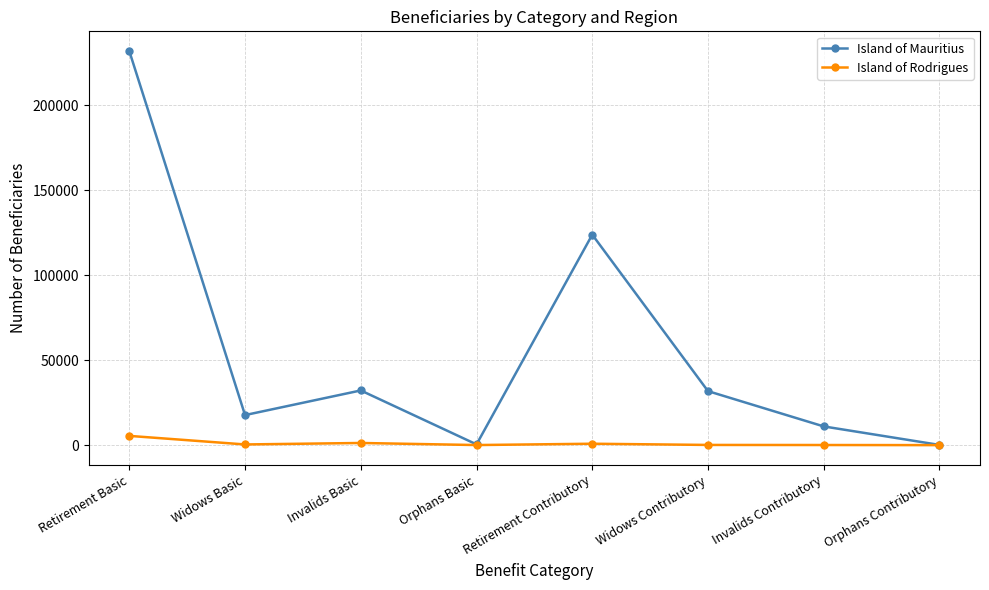

The Island of Rodrigues series shows 5445 at Retirement Basic. True or false?

True